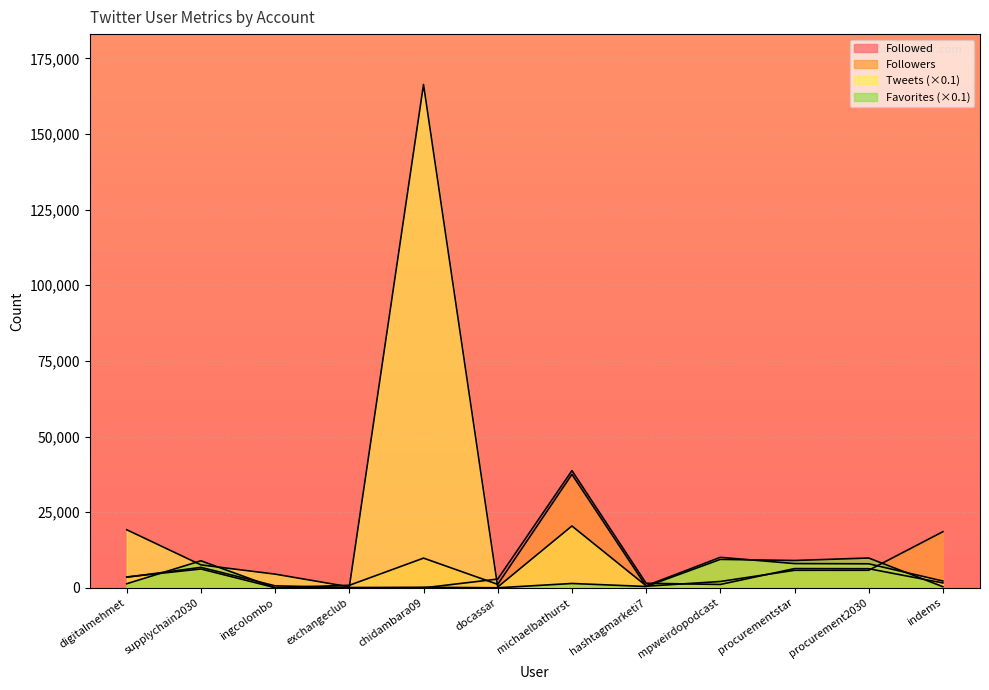

After their last crossing, which series has the higher values: Followed or Favorites?

Followed